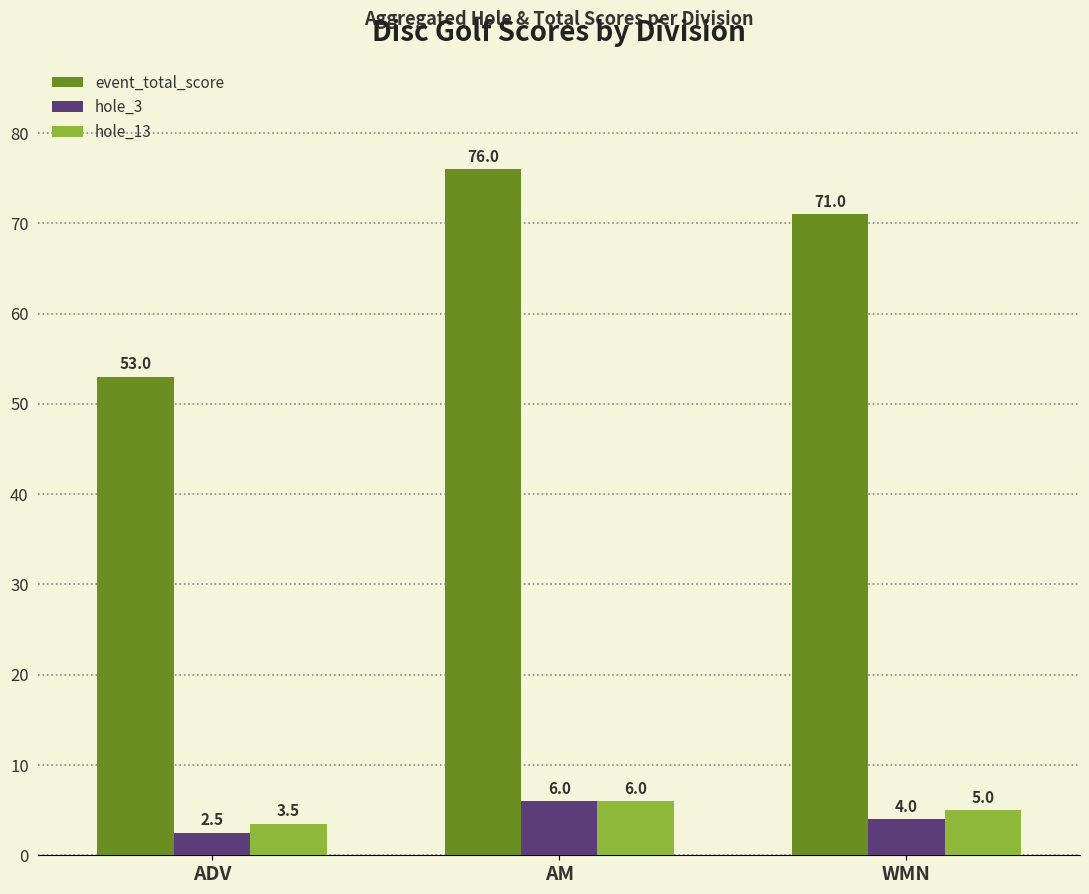

Which series has the widest spread of values?

event_total_score